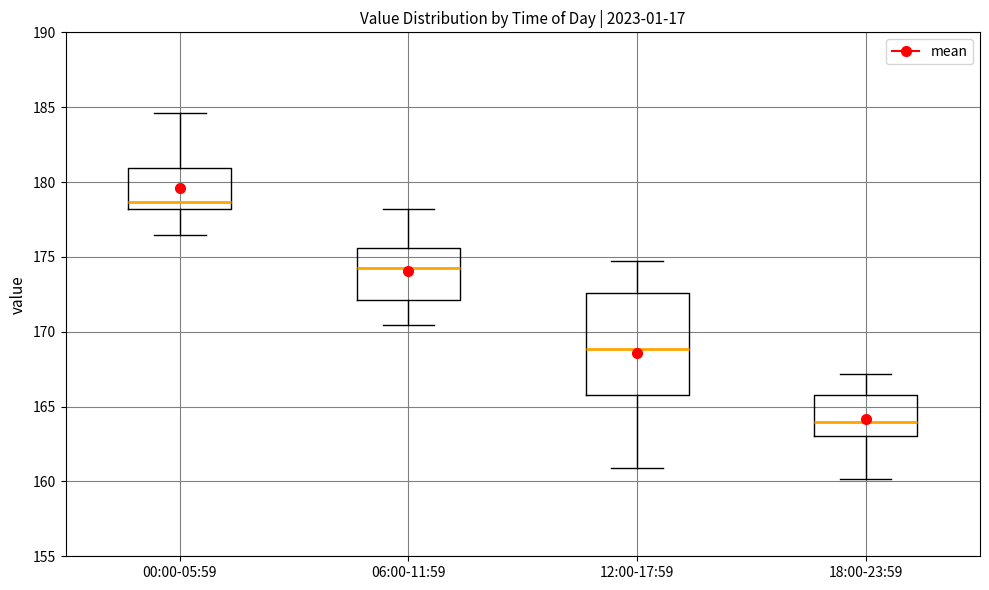

Which box's median line is the lowest?

18:00-23:59